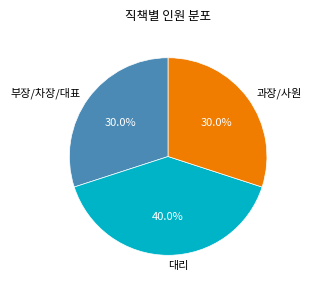

What percentage is the 부장/차장/대표 slice, to the nearest percent?

30%